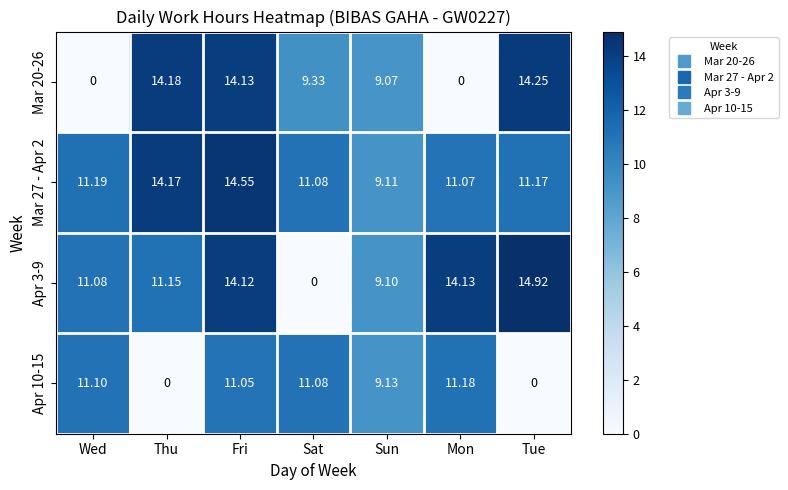

At which category is the sum across all series the highest?

Fri